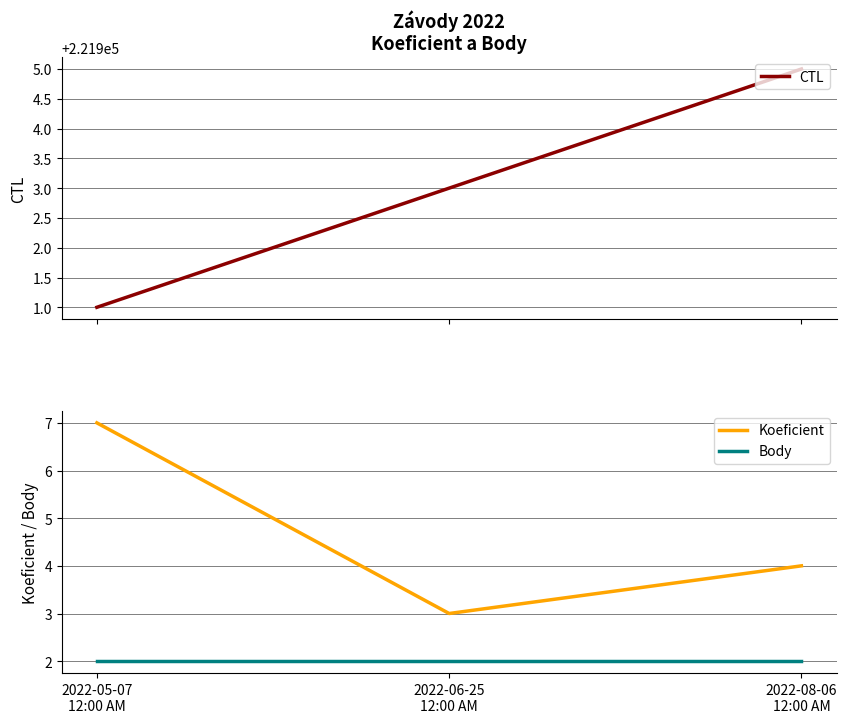

Is the value of Body at 2022-08-06
12:00 AM greater than the value of CTL at 2022-08-06
12:00 AM?

No